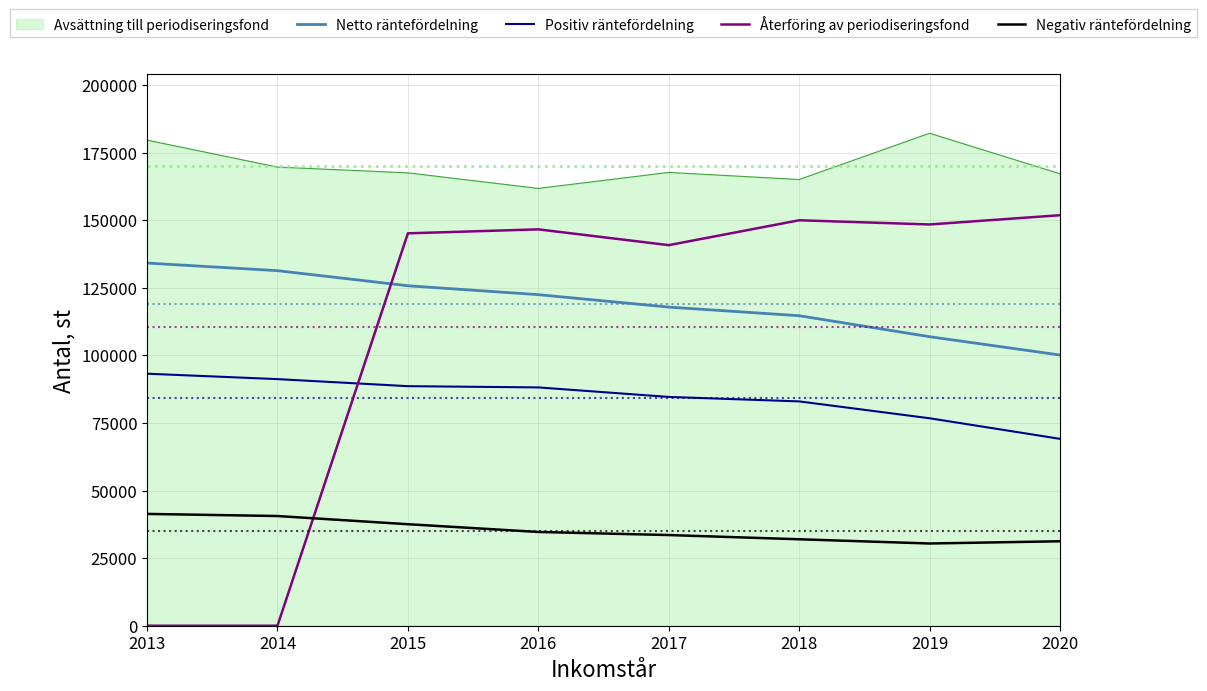

What is the average value of the Negativ räntefördelning series?

35165